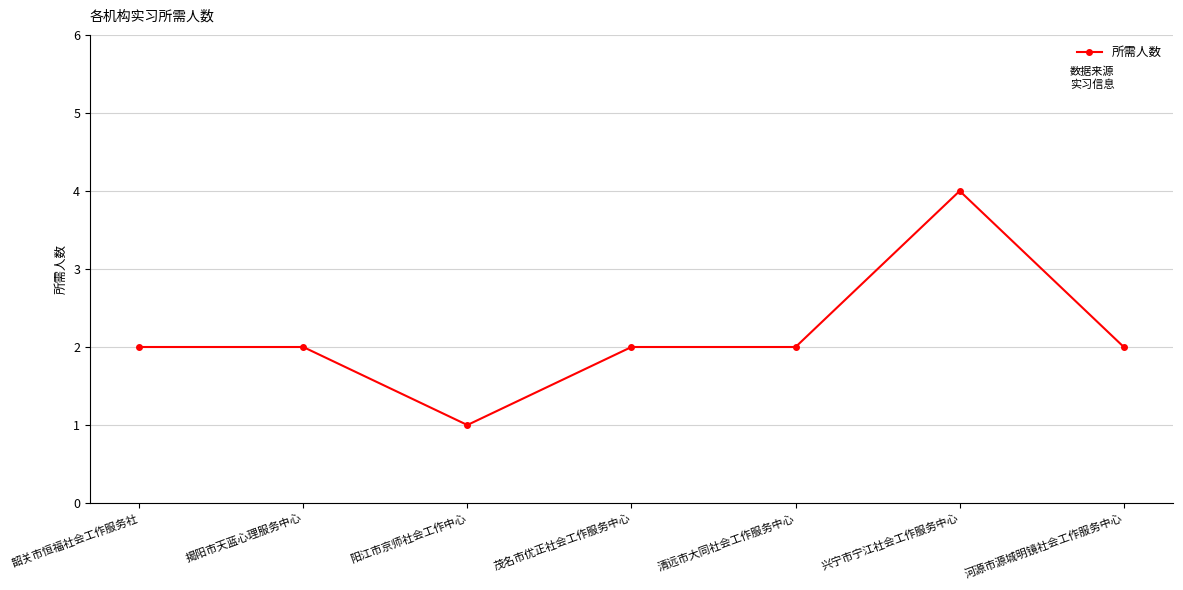

The chart shows a value of 2 at 阳江市京师社会工作中心. True or false?

False